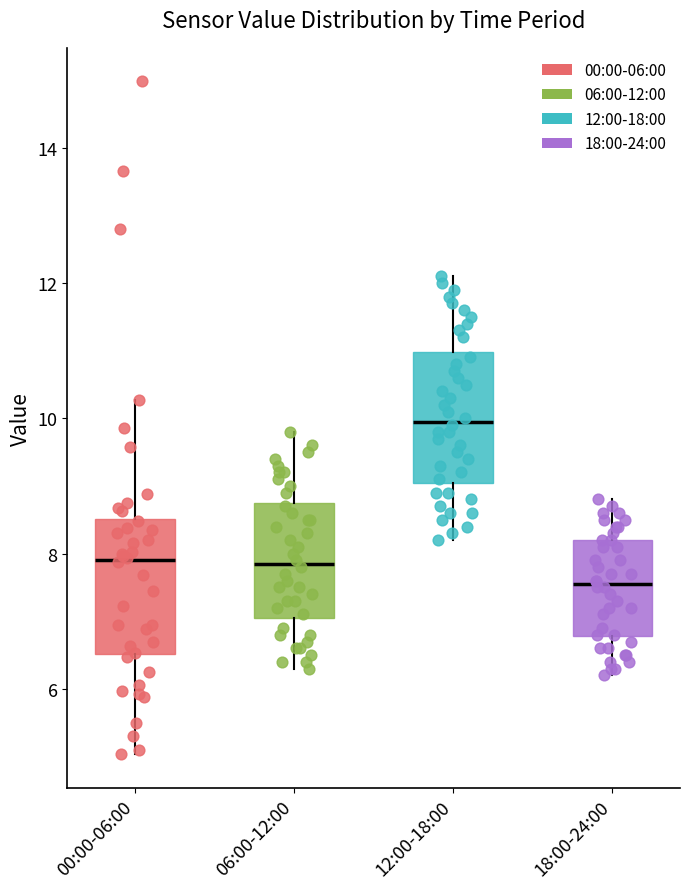

Which box's median line is the highest?

12:00-18:00